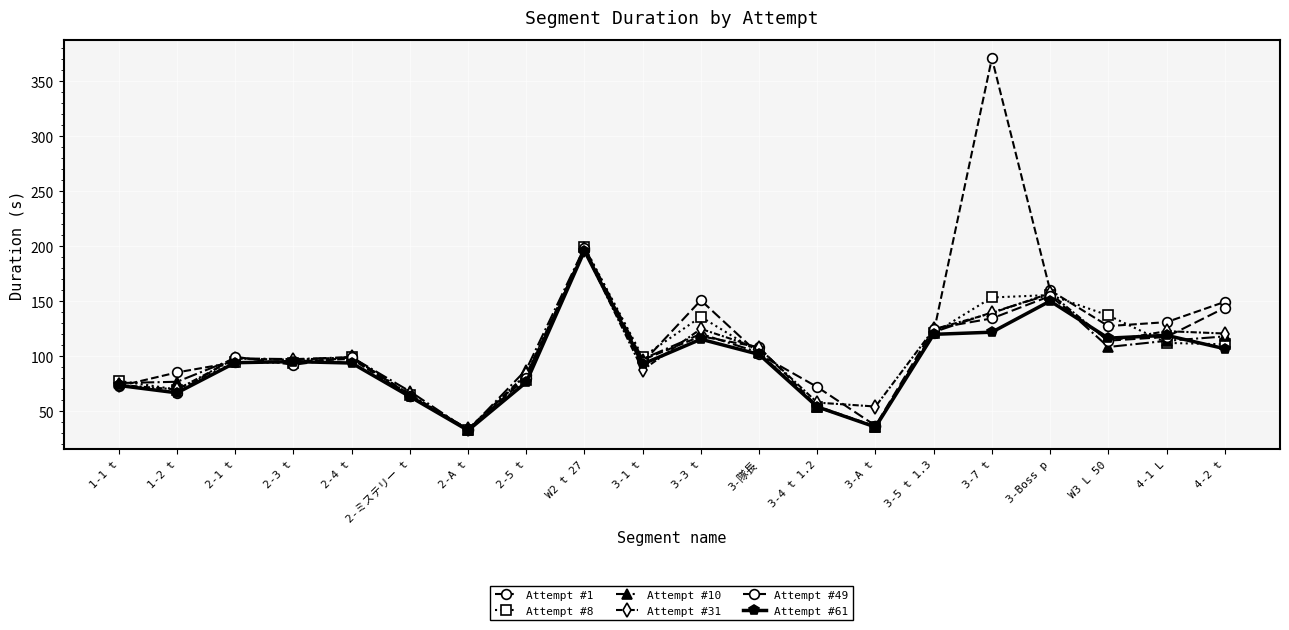

How many distinct data groups are displayed?

6